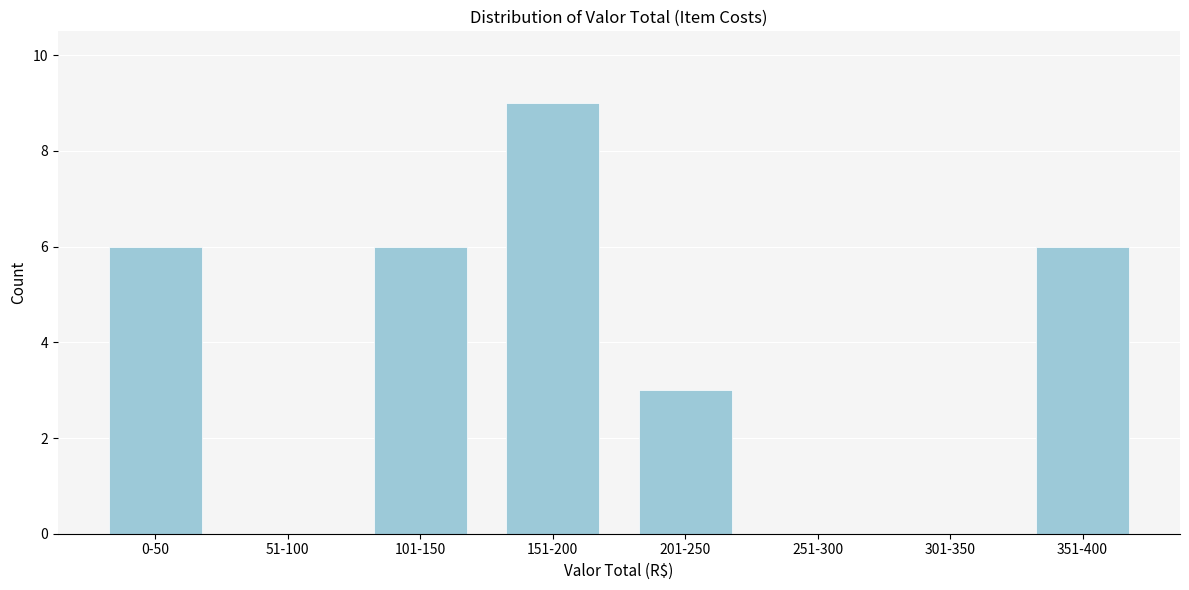

Reading right to left, extract all data points from this chart.

351-400=6	301-350=0	251-300=0	201-250=3	151-200=9	101-150=6	51-100=0	0-50=6